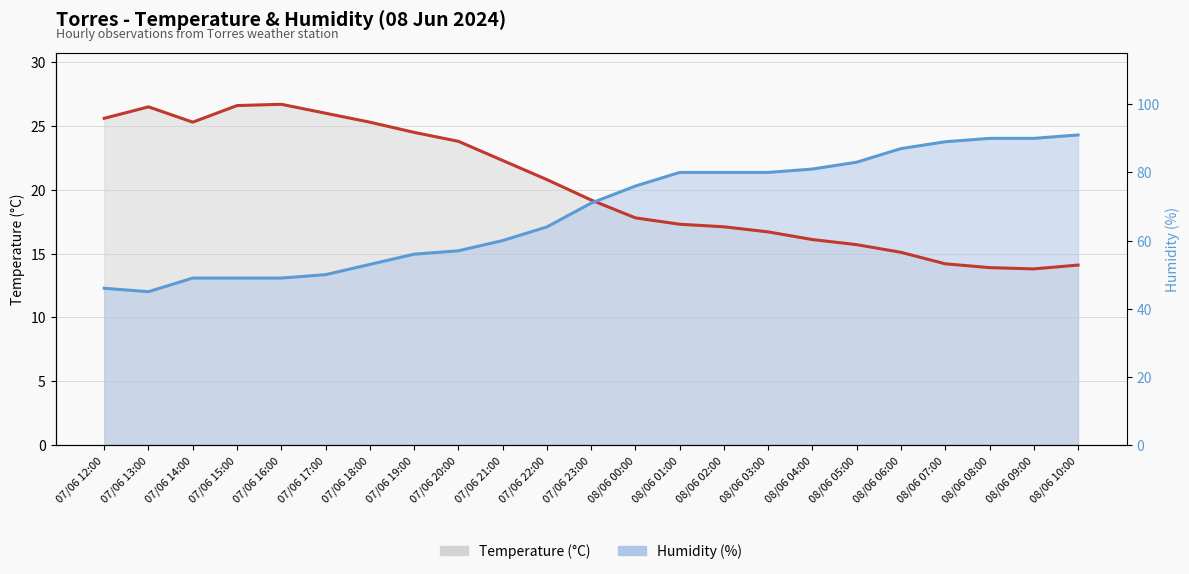

Which series ends up on top after the final intersection of Temperature (°C) and Humidity (%)?

Humidity (%)